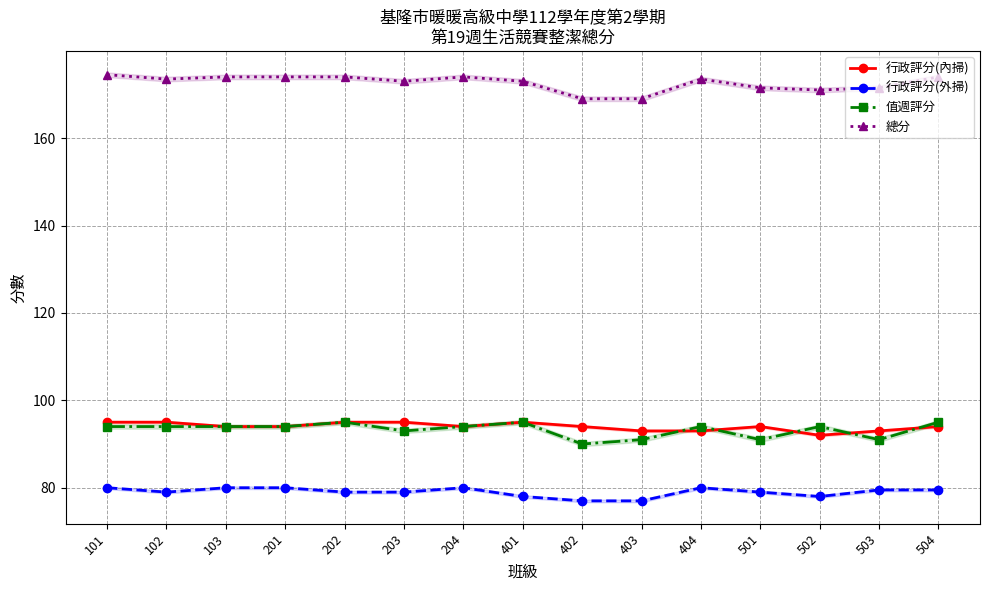

The 行政評分(內掃) series shows 156.0 at 404. True or false?

False